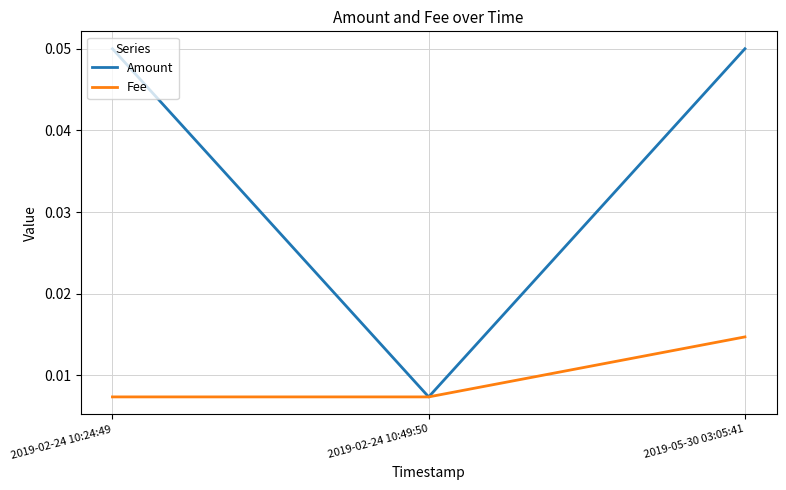

Which series changed the most between 2019-02-24 10:24:49 and 2019-02-24 10:49:50?

Amount